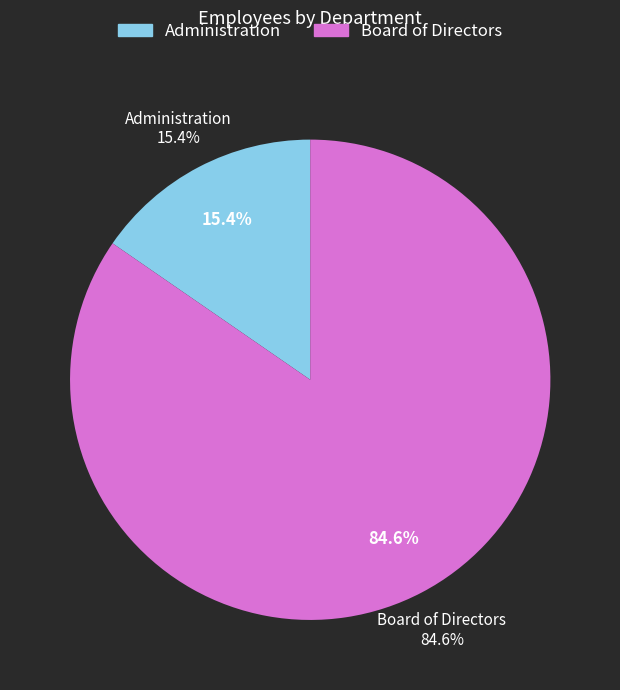

What is the largest slice in the pie chart?

Board of Directors